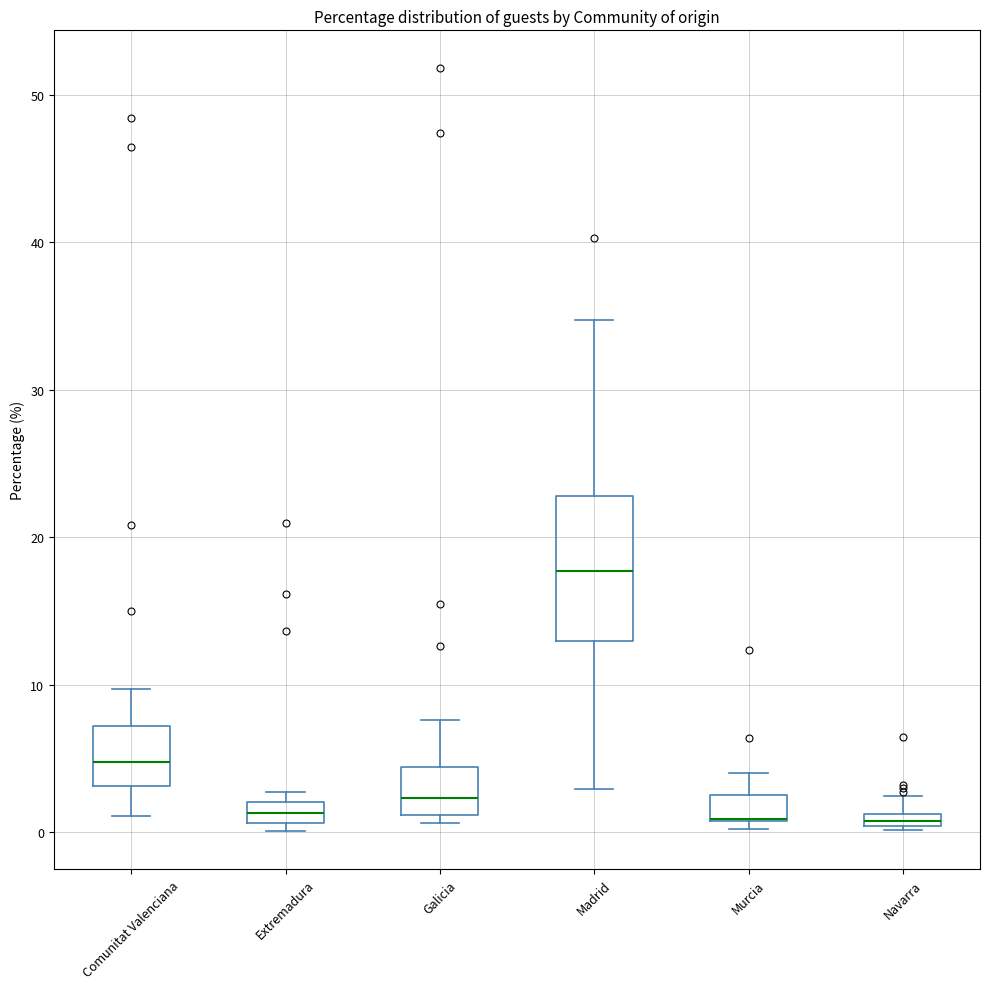

Comparing the boxes themselves (not the whiskers), which one is the tallest?

Madrid